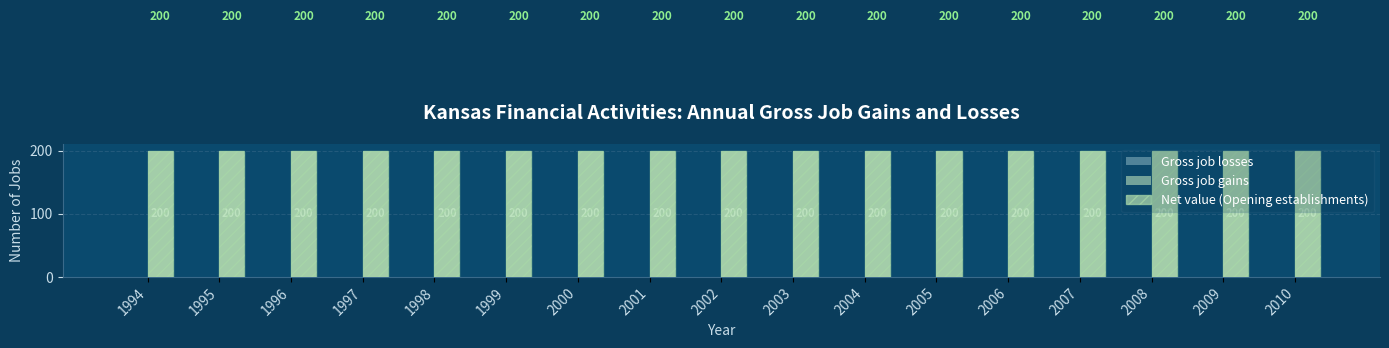

How many bars are there in total?

51